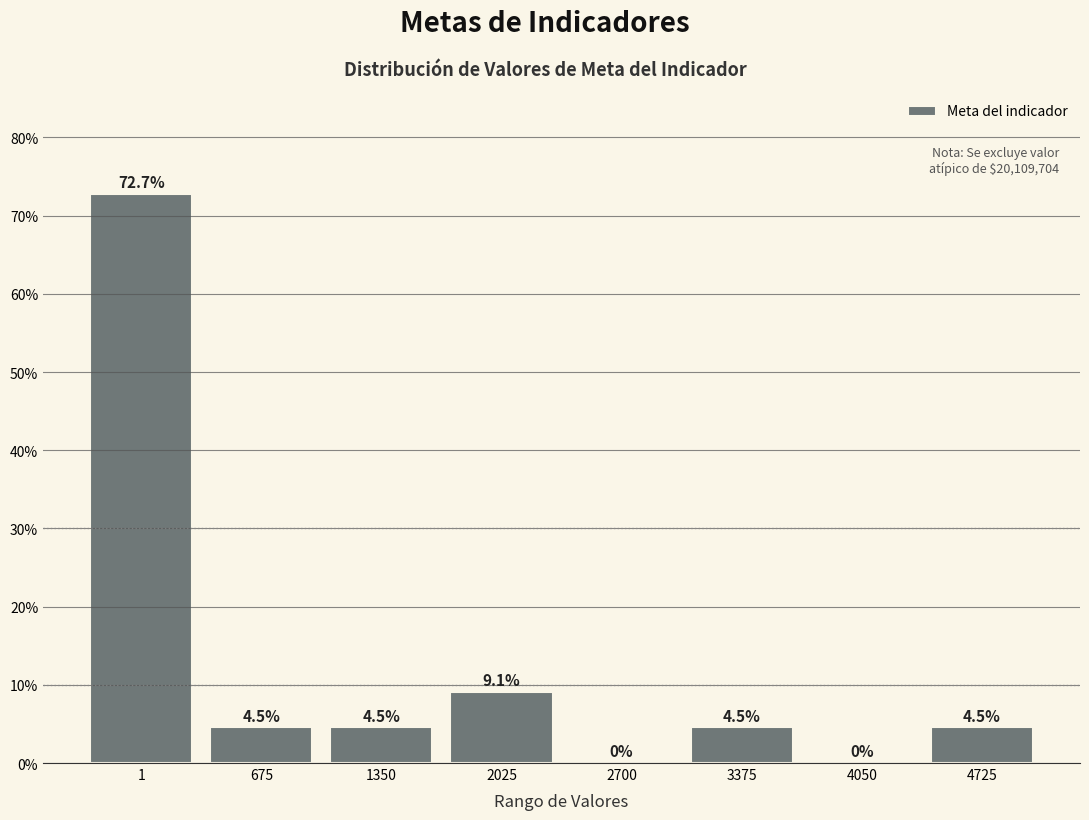

Reading left to right, list all the values displayed in this chart.

1=72.7	675=4.5	1350=4.5	2025=9.1	2700=0.0	3375=4.5	4050=0.0	4725=4.5